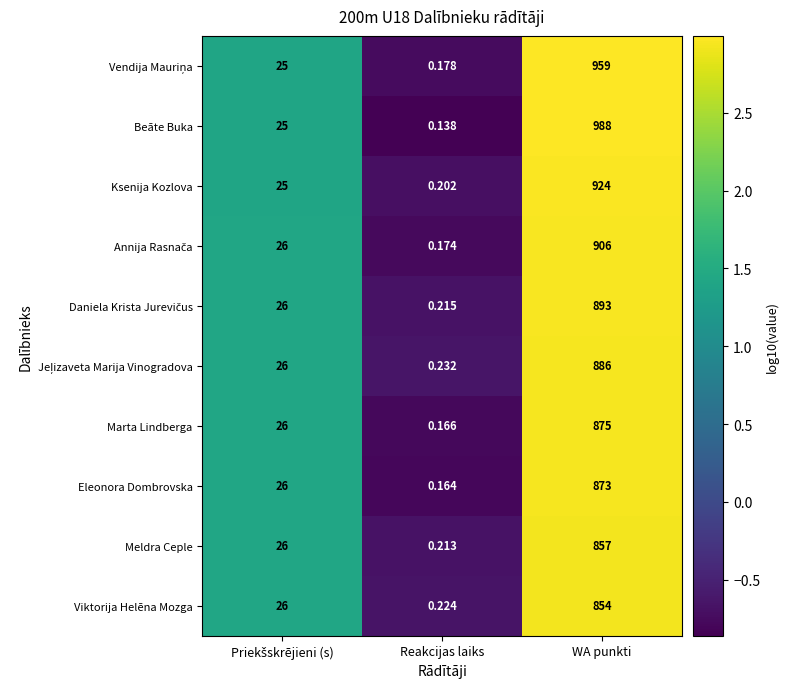

At which category does the chart reach its peak across all series?

WA punkti